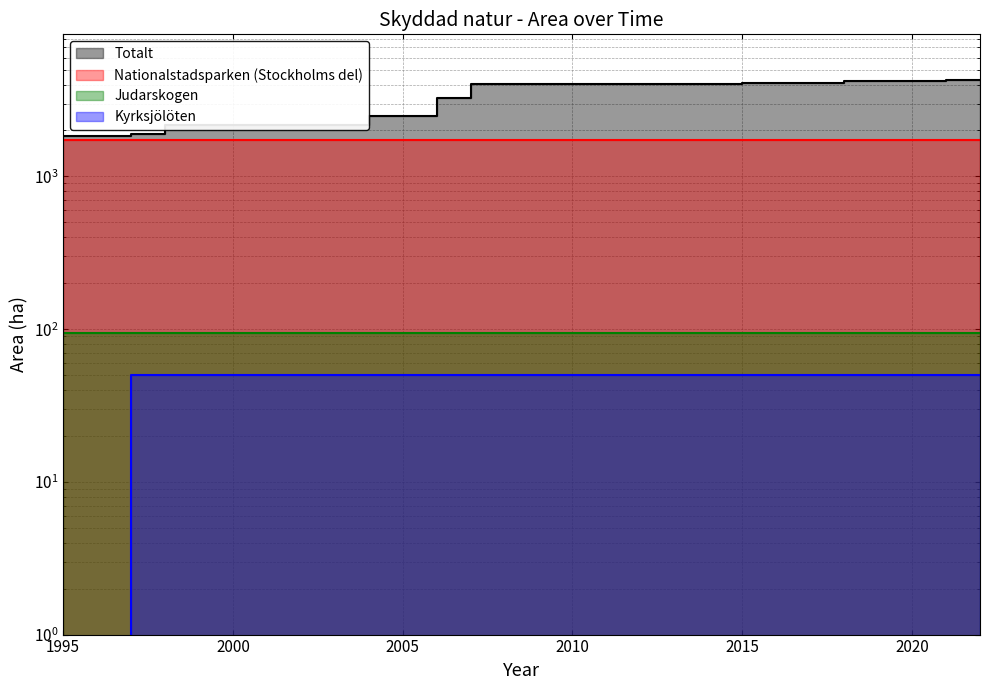

True or false: Kyrksjölöten has more than 0 interior local peaks.

False